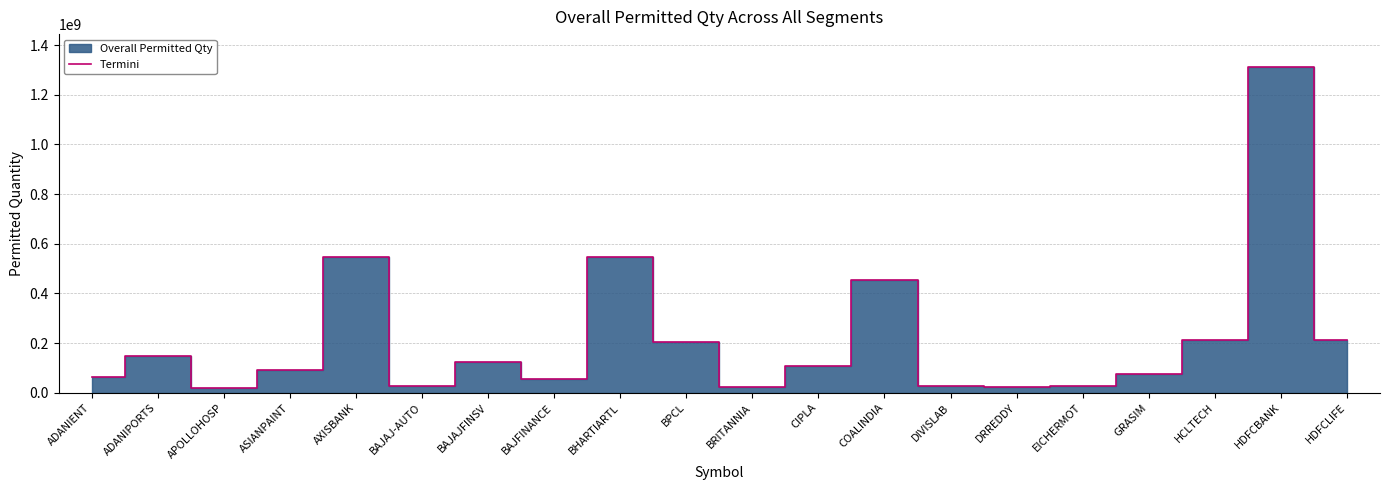

What is the sum of all values?

4301741819